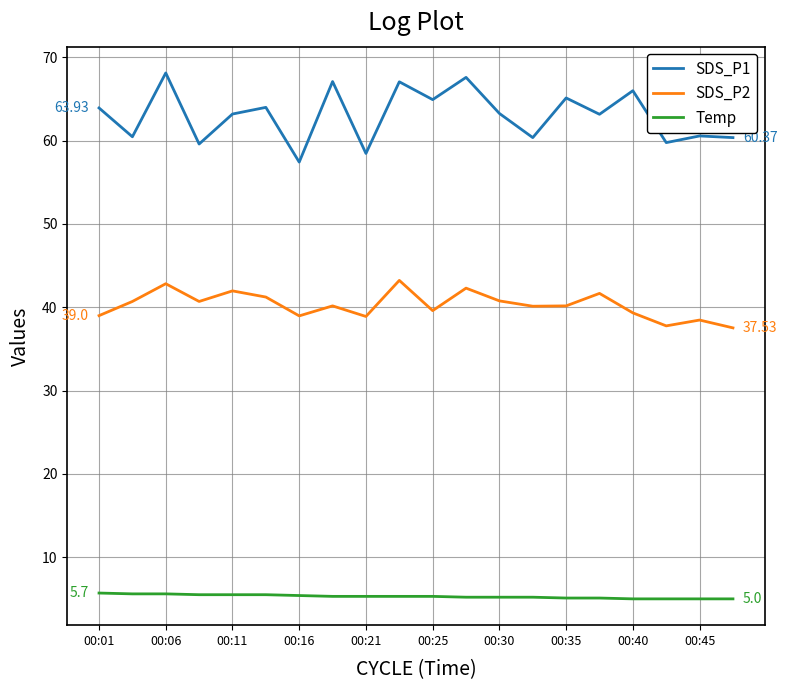

List the series in order of their overall mean, lowest first.

Temp, SDS_P2, SDS_P1